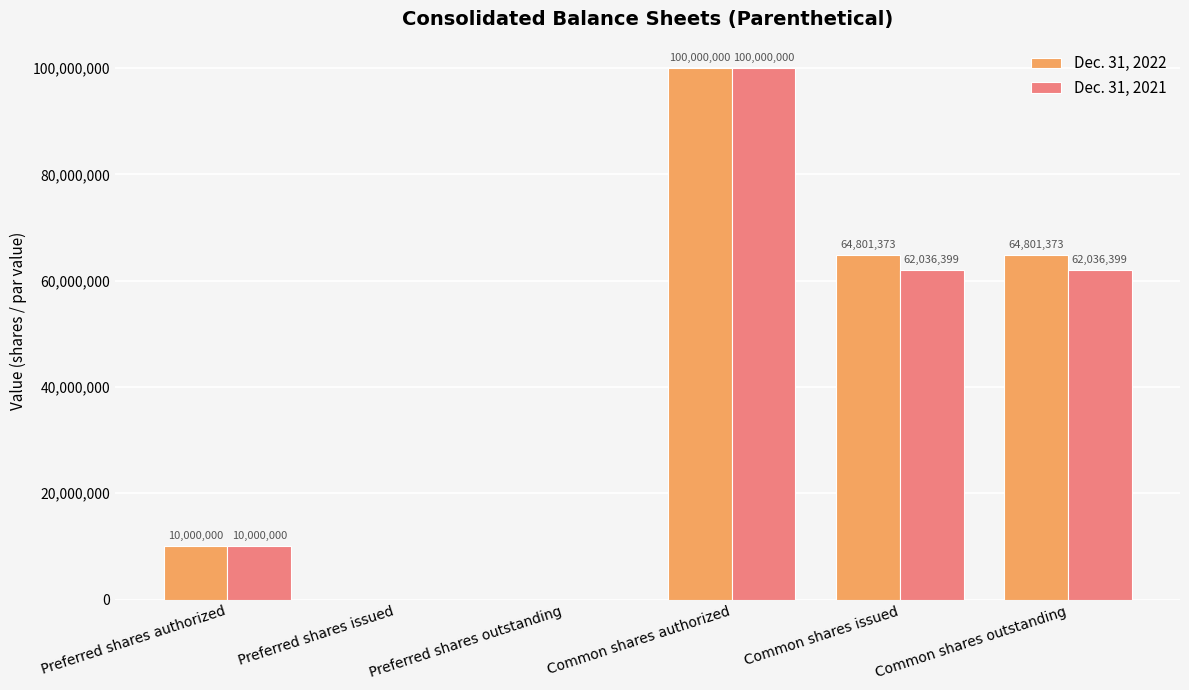

Is the value of Dec. 31, 2022 at Preferred shares issued greater than the value of Dec. 31, 2021 at Preferred shares authorized?

No